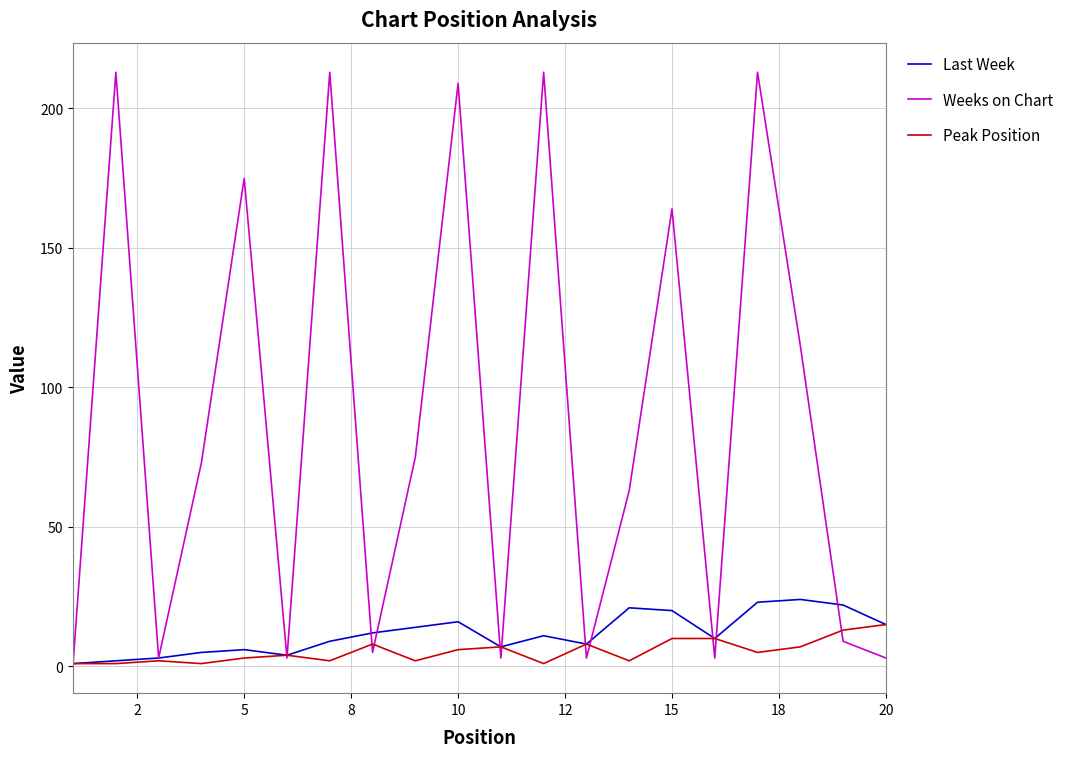

Which series has the largest total across all categories?

Weeks on Chart